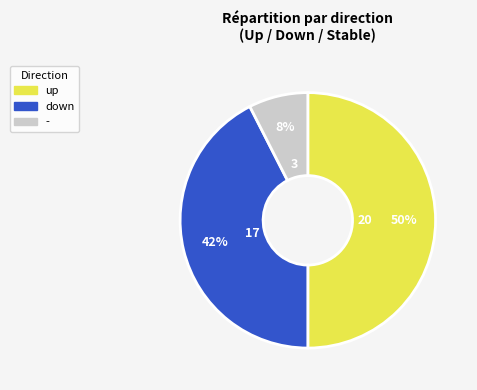

The up slice represents 1% of the pie. True or false?

False